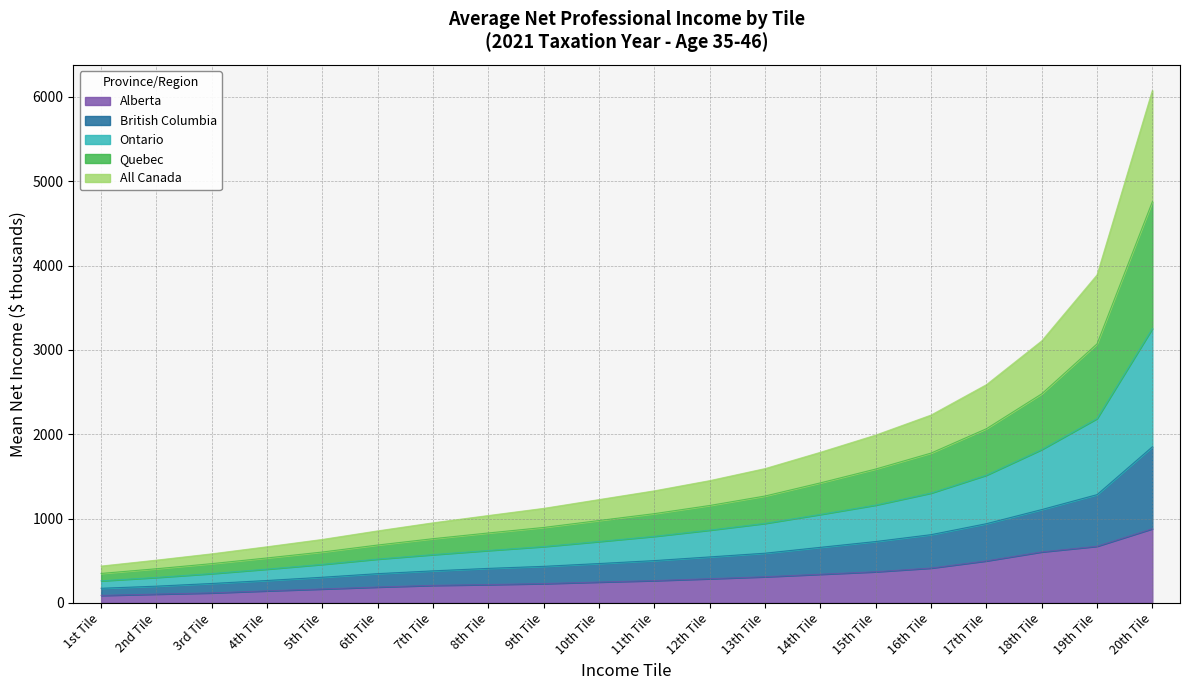

Does the chart display data point markers on the line(s)?

No